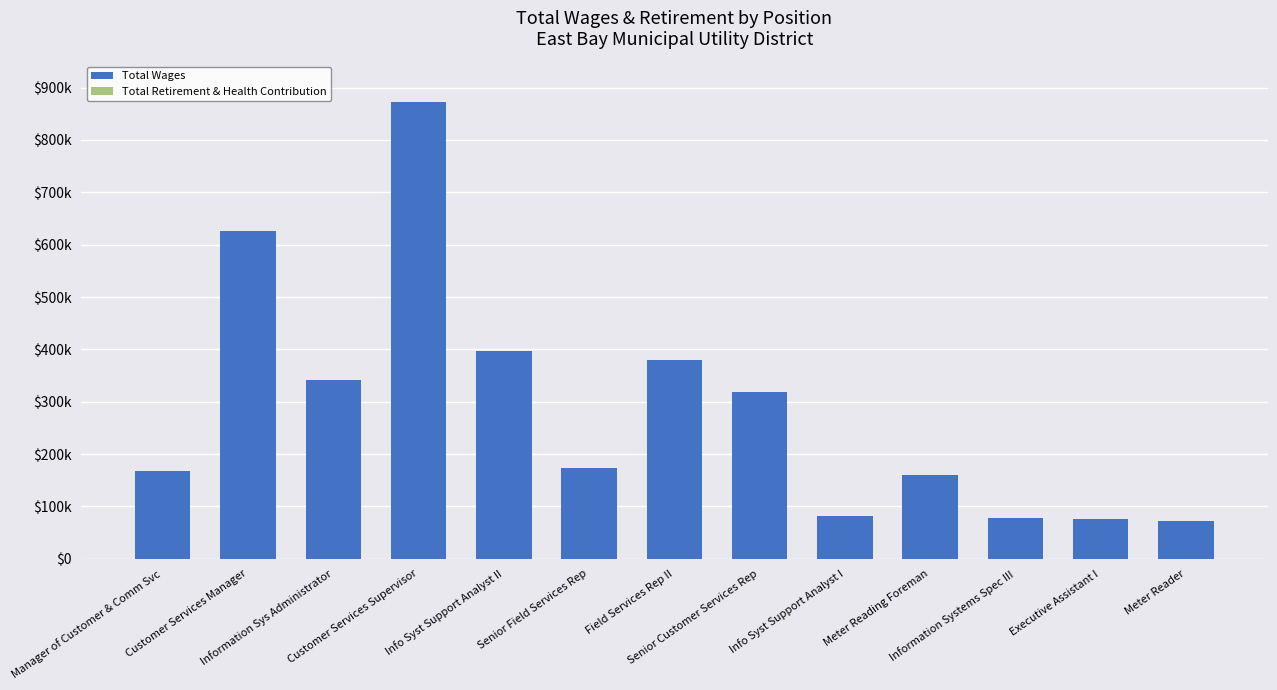

Between Executive Assistant I and Senior Field Services Rep, which is larger?

Senior Field Services Rep